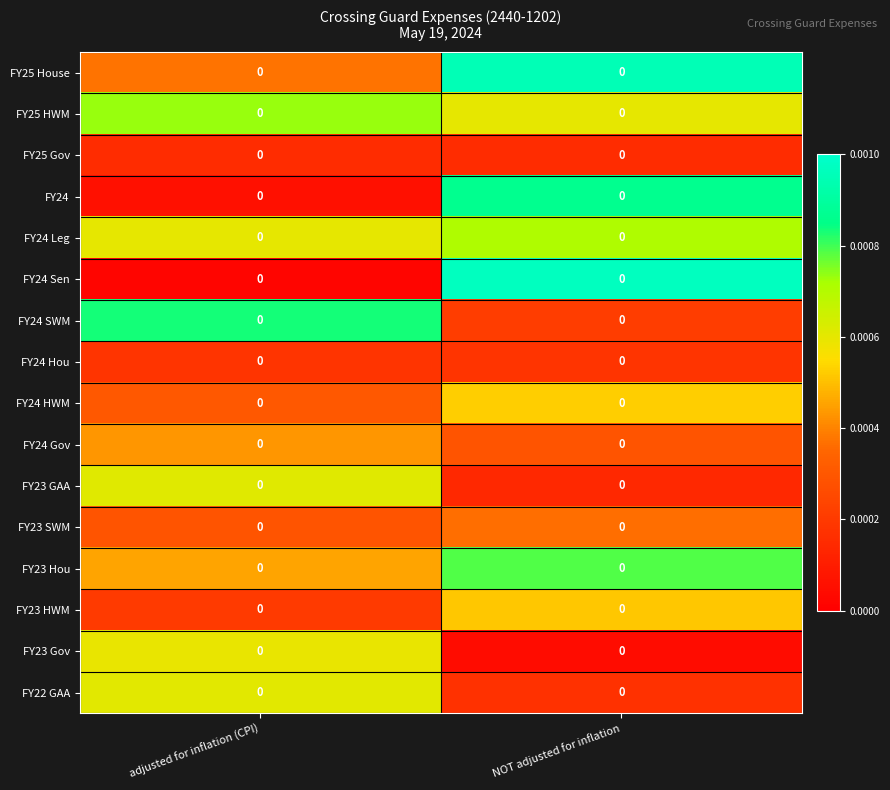

Is the value of FY25 Gov at NOT adjusted for inflation greater than the value of FY24 Hou at adjusted for inflation (CPI)?

No